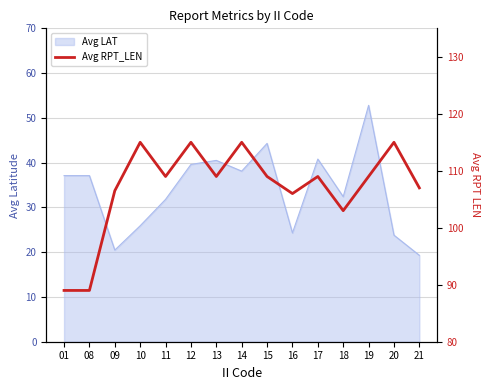

List the labels in order of value, smallest first.

01, 08, 18, 16, 09, 21, 11, 13, 15, 17, 19, 10, 12, 14, 20